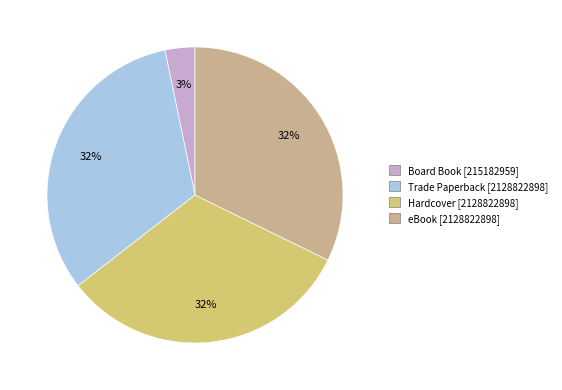

Is there a majority slice in this chart?

No